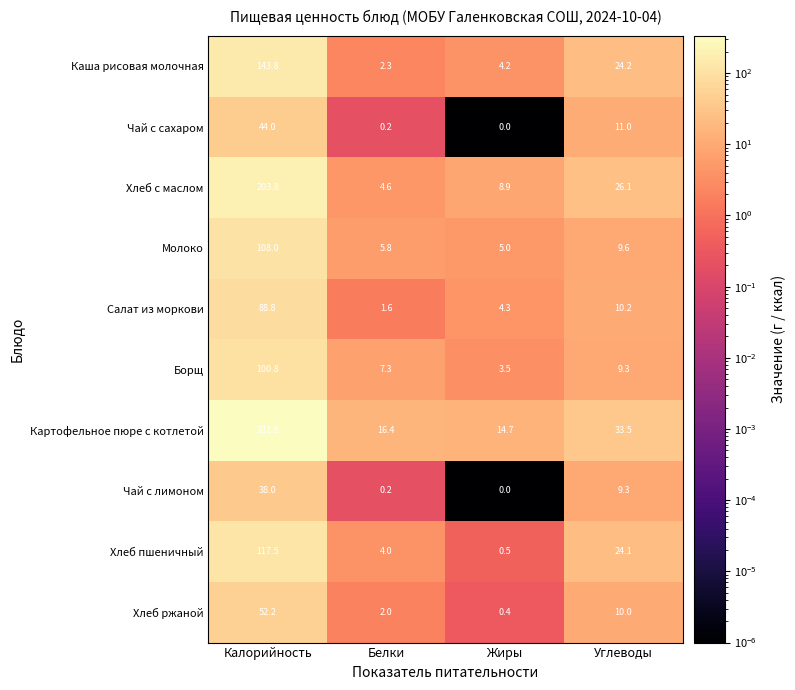

Where does the Хлеб пшеничный series first go above 24?

Калорийность